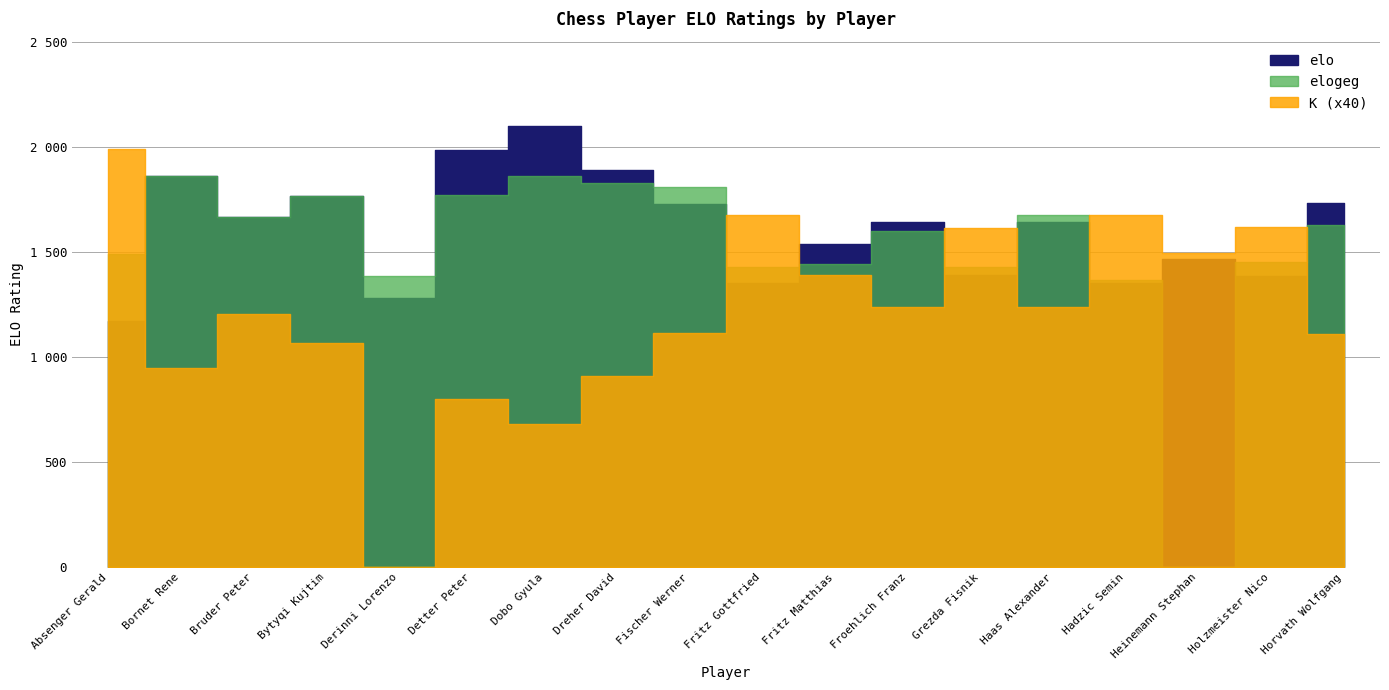

Which series has the largest total across all categories?

elo